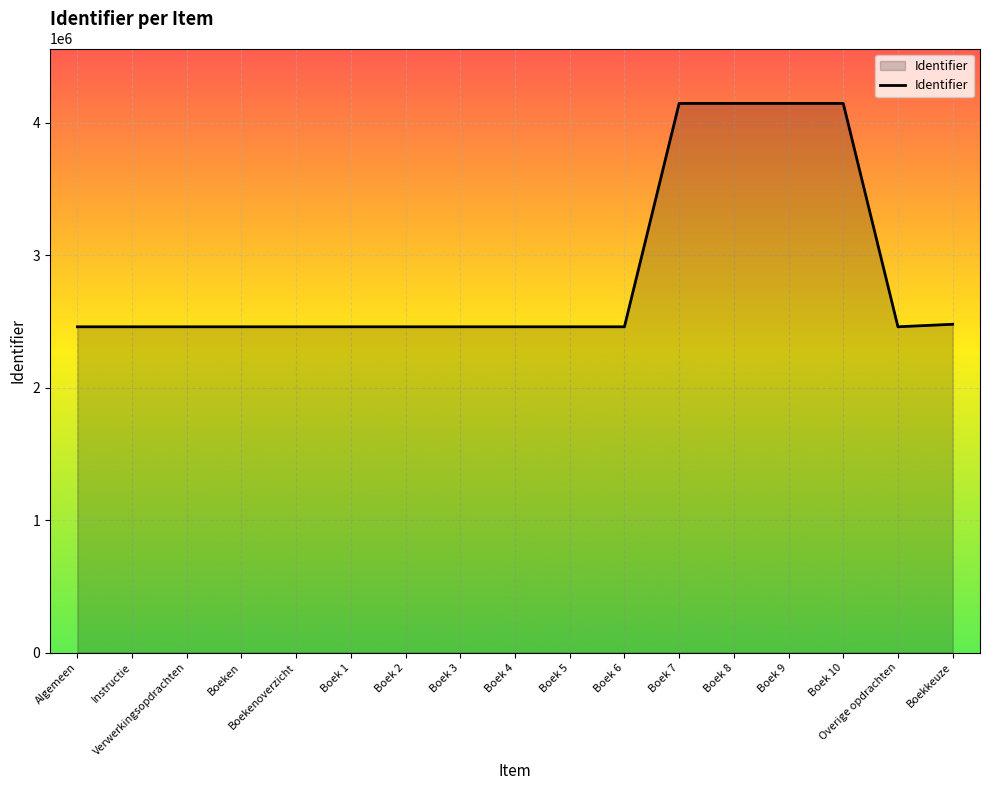

Read the value at Overige opdrachten.

2458778